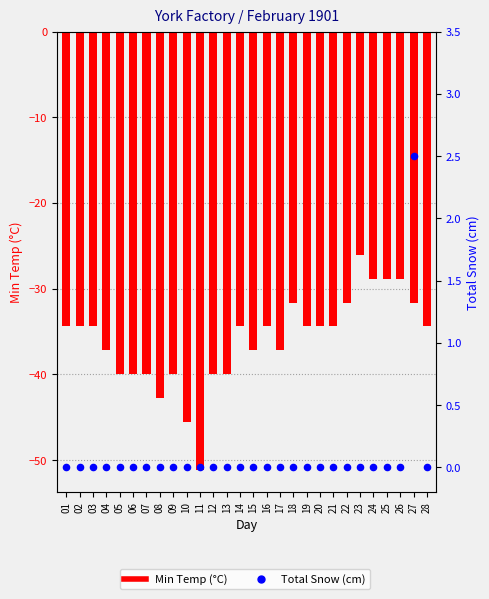

At which category is the sum across all series the highest?

23